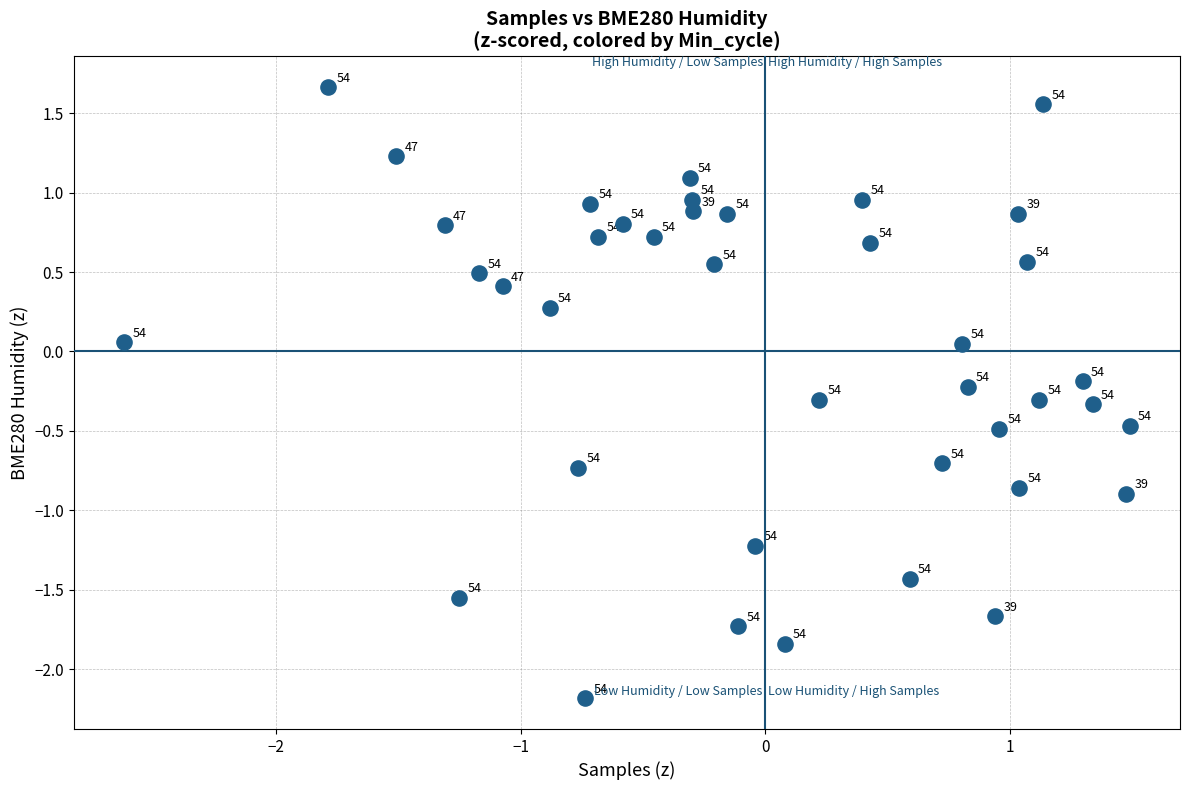

What is the range of X values (max minus min)?

4.1